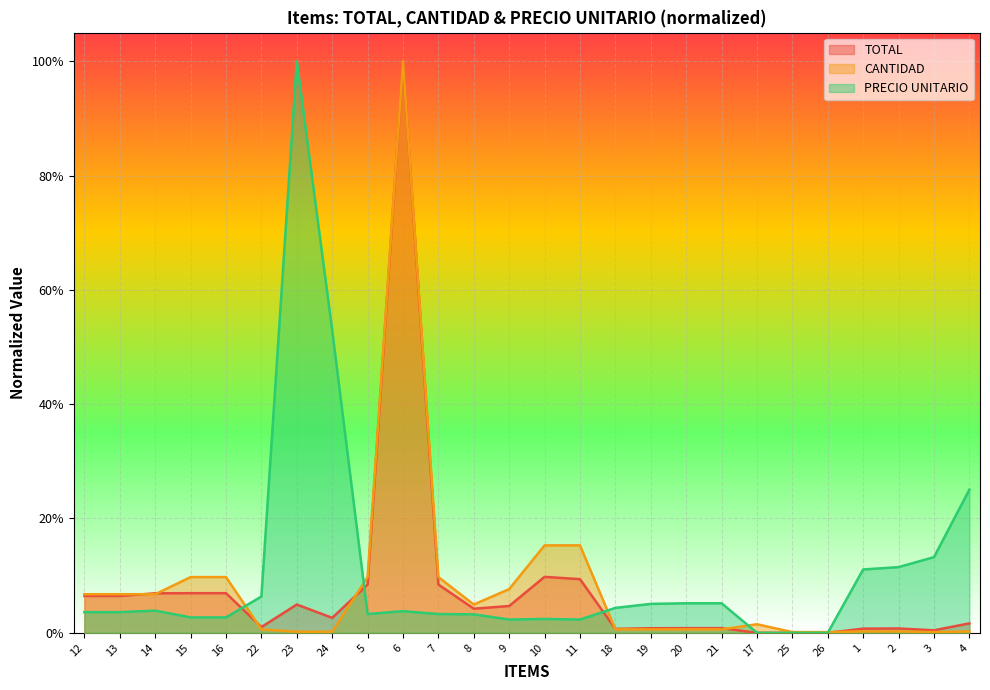

What is the difference between the maximum and minimum values in the TOTAL series?

1.0